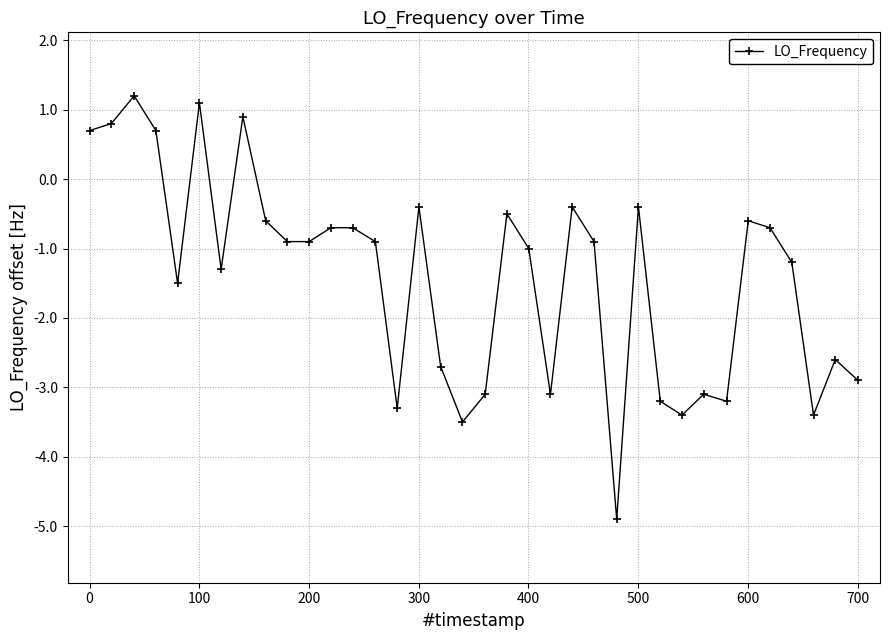

How many lines are shown in the chart?

1